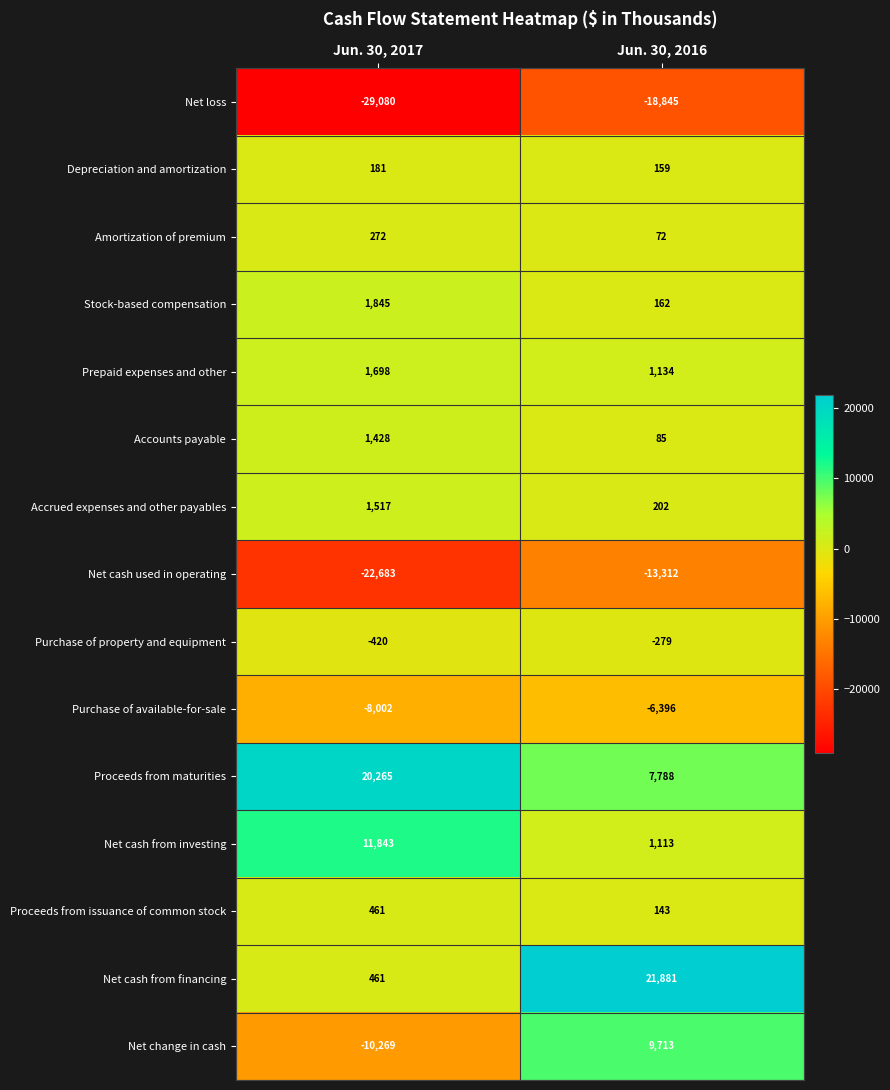

What is the difference between the highest and lowest values at Jun. 30, 2016?

40726